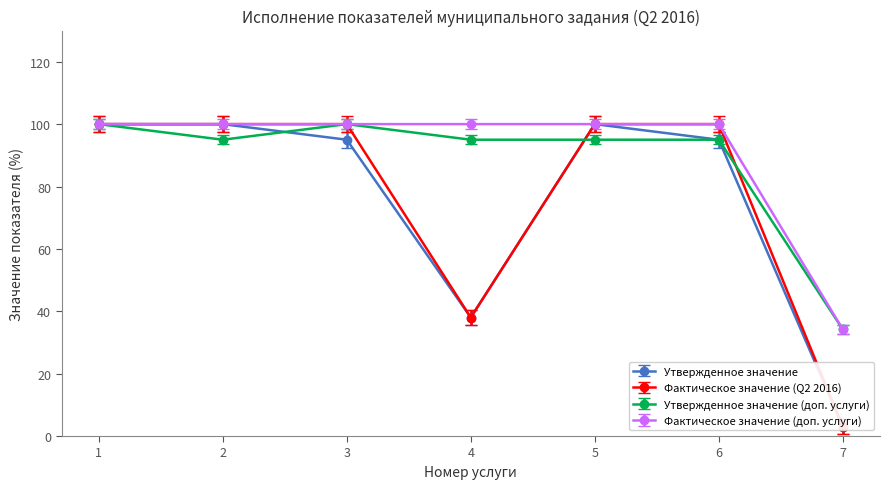

At which category is the sum across all series the highest?

1